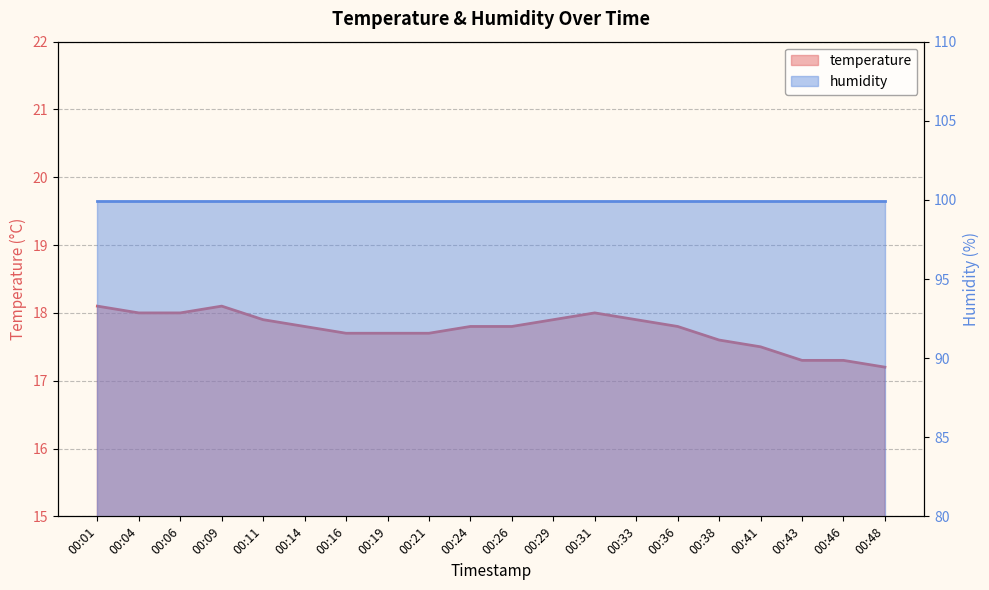

Which series has the largest range (max minus min)?

temperature